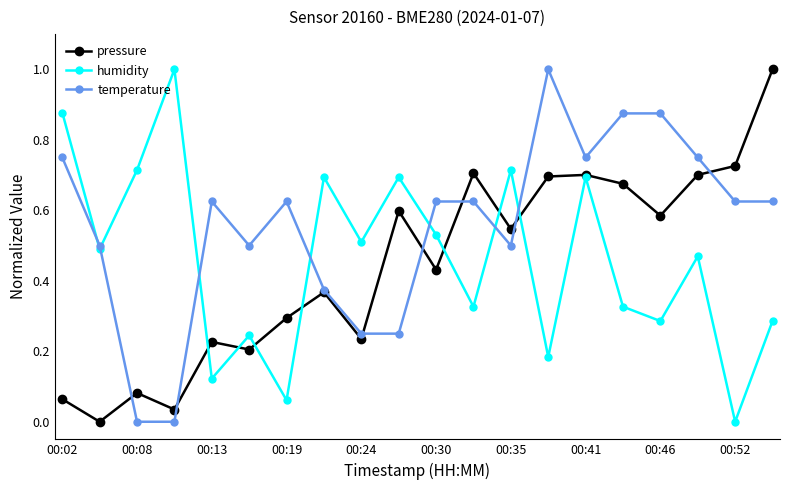

What is the maximum value for humidity?

1.0